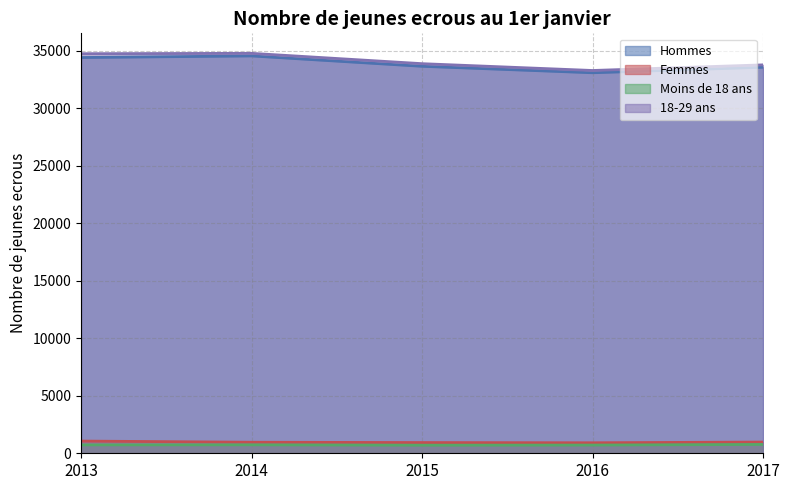

At which label is 18-29 ans closest to 34044?

2015